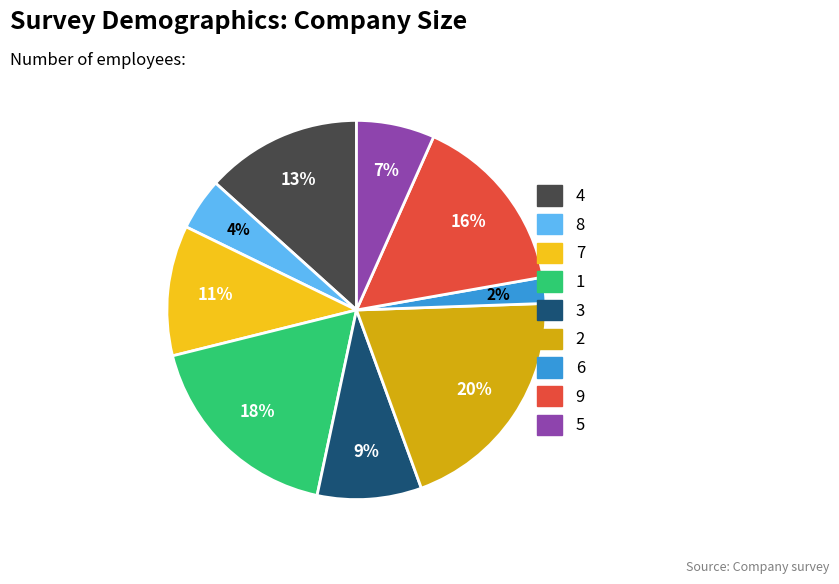

Which category has the smallest portion of the pie?

6